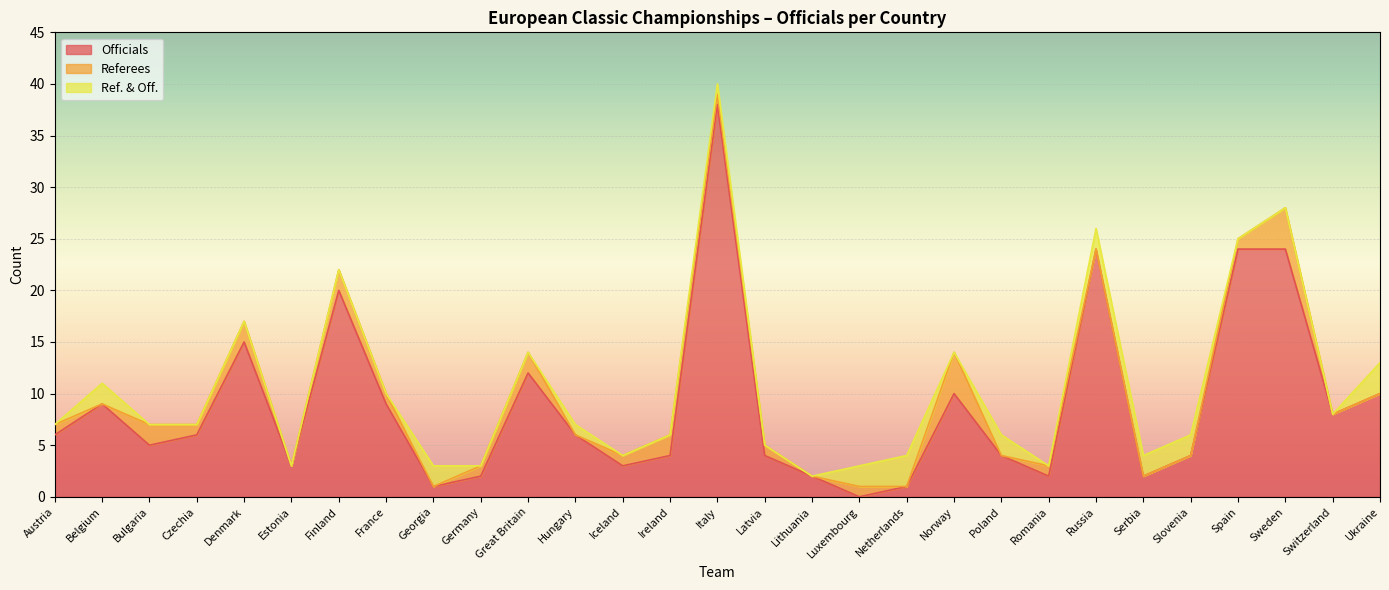

Where is the first local maximum for Ref. & Off.?

Belgium